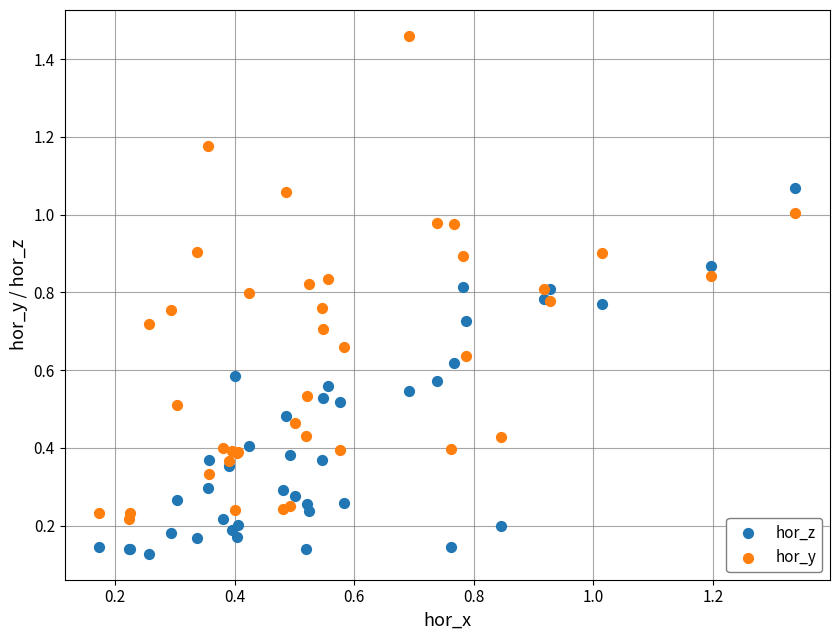

Which series reaches the maximum Y coordinate?

hor_y